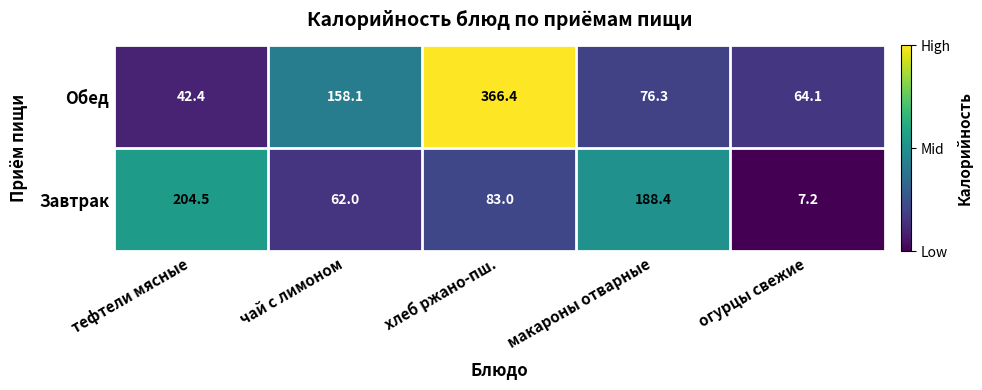

What is the difference between the Обед values at тефтели мясные and чай с лимоном?

115.7